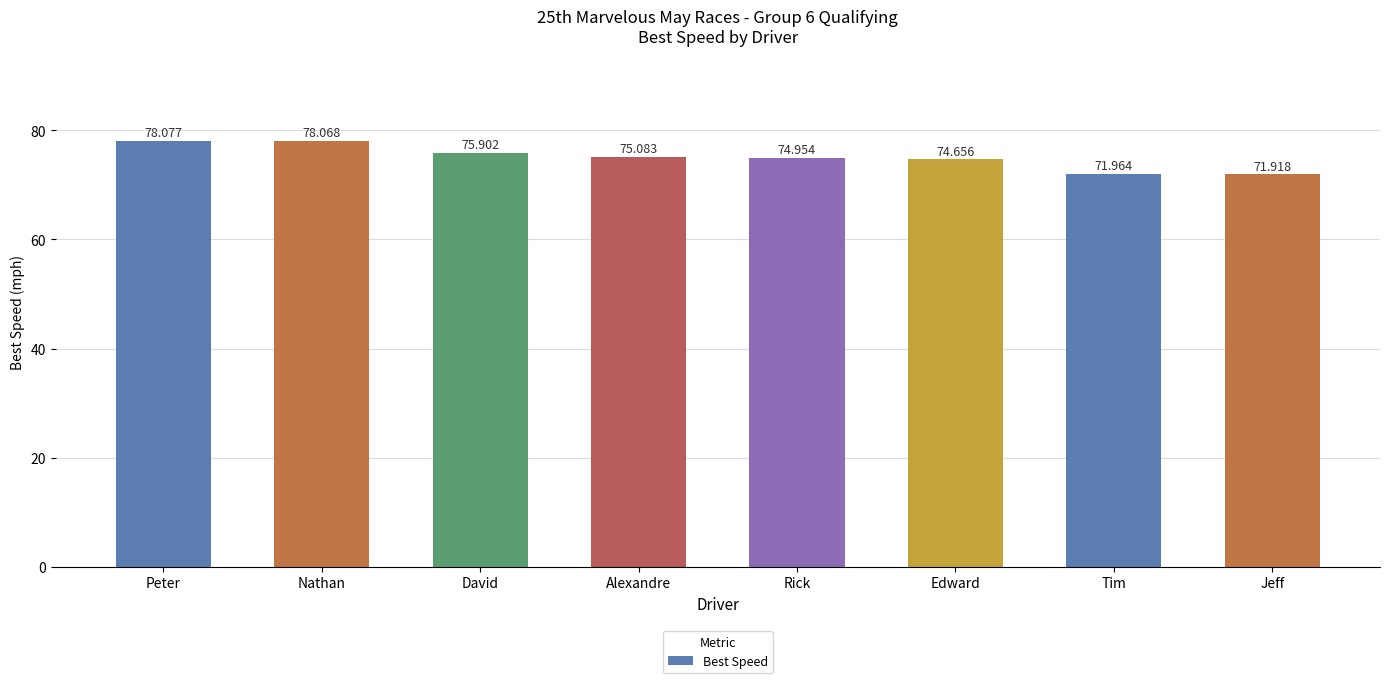

Reading right to left, list all the values displayed in this chart.

71.9	72.0	74.7	75.0	75.1	75.9	78.1	78.1